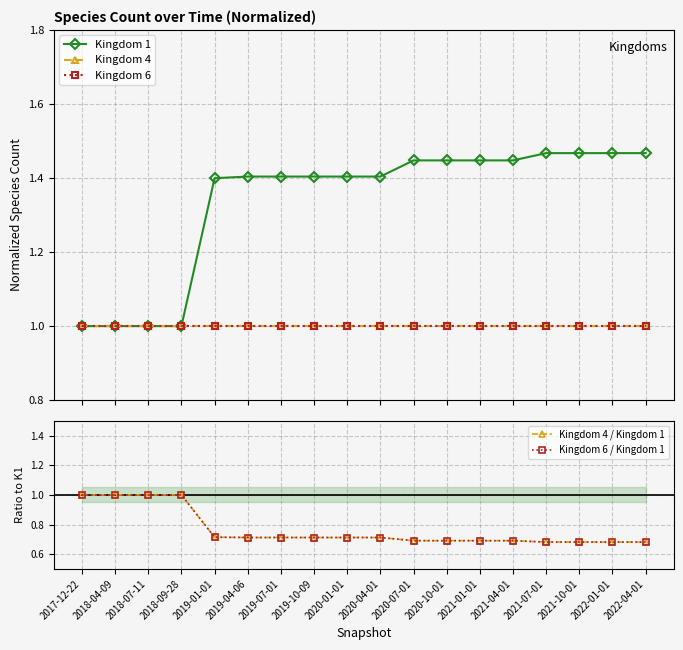

The Kingdom 6 series shows 1.0 at 2020-01-01. True or false?

True